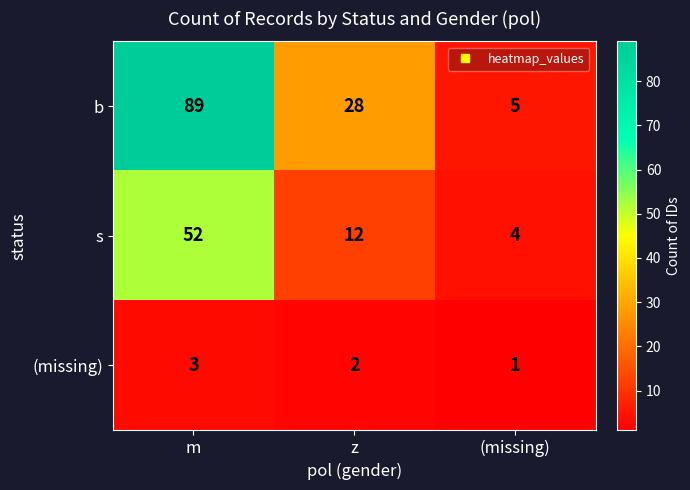

Count the number of data series in this chart.

3